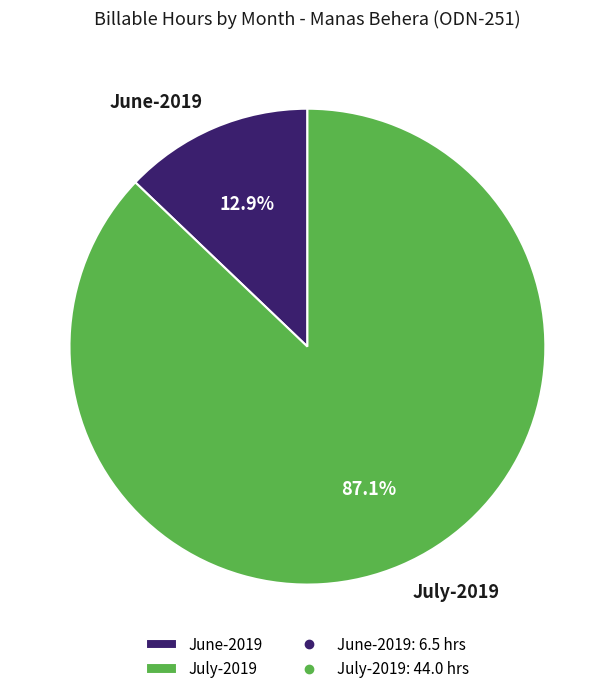

Is there any slice that represents more than half of the pie?

Yes